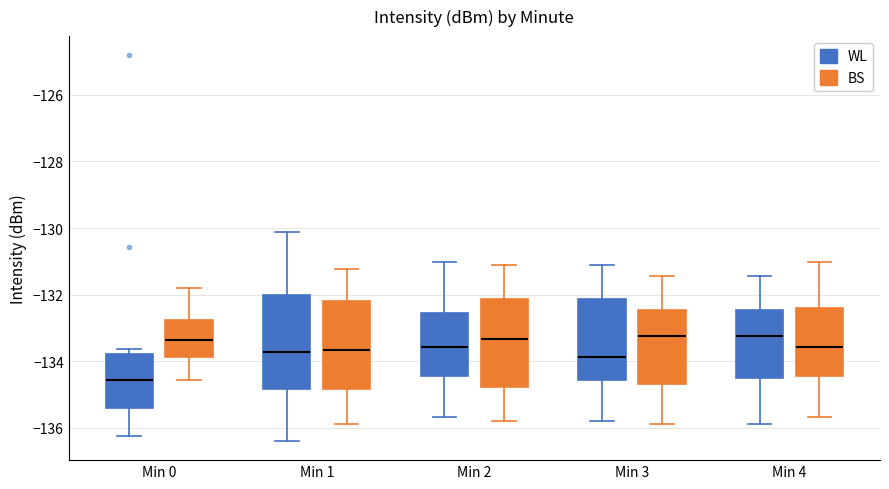

Where does the lower whisker of the box for Min 0 (WL) end on the y-axis? The values are not printed on the chart, so give them approximately, as read against the axis.

-136.2